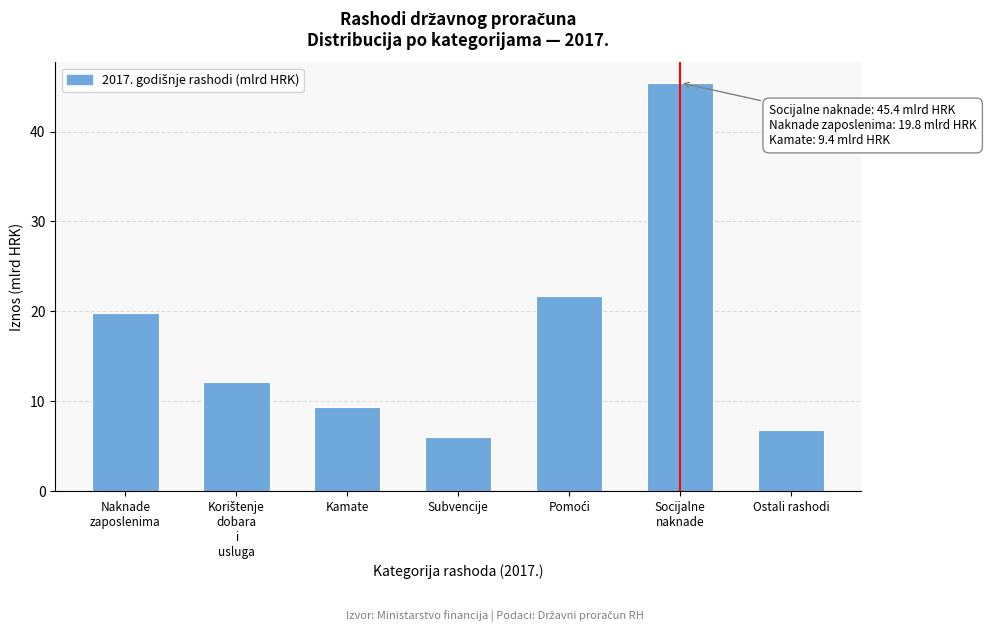

Reading left to right, what are all the values shown in this chart?

19.8	12.2	9.4	6.0	21.8	45.4	6.8